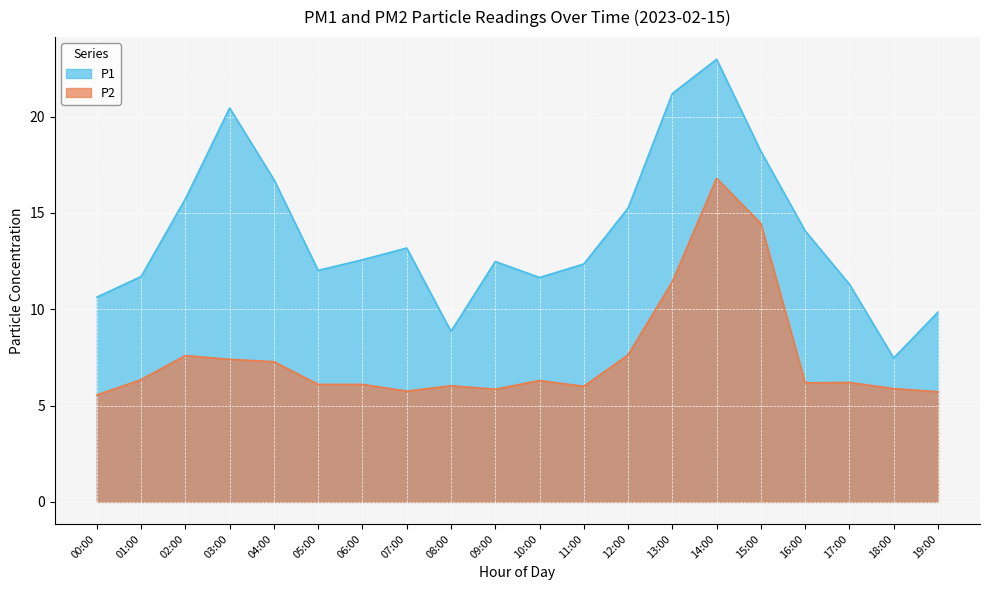

Does the chart display data point markers on the line(s)?

No